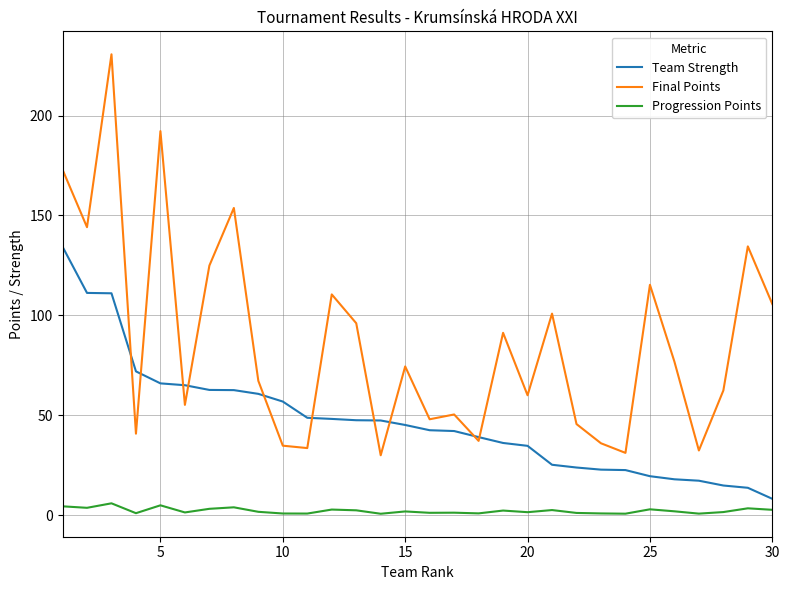

How many values in the Final Points series exceed 74?

15